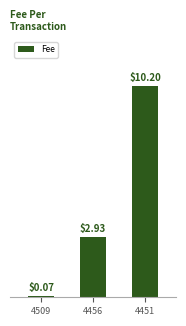

List the labels in order of value, smallest first.

4509, 4456, 4451